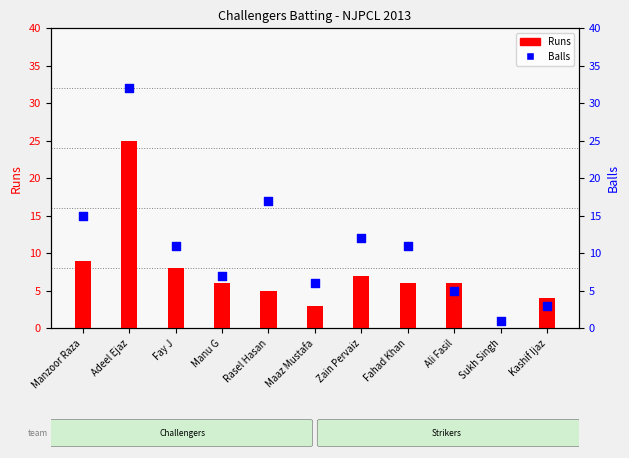

At how many categories does at least one series exceed 24?

1